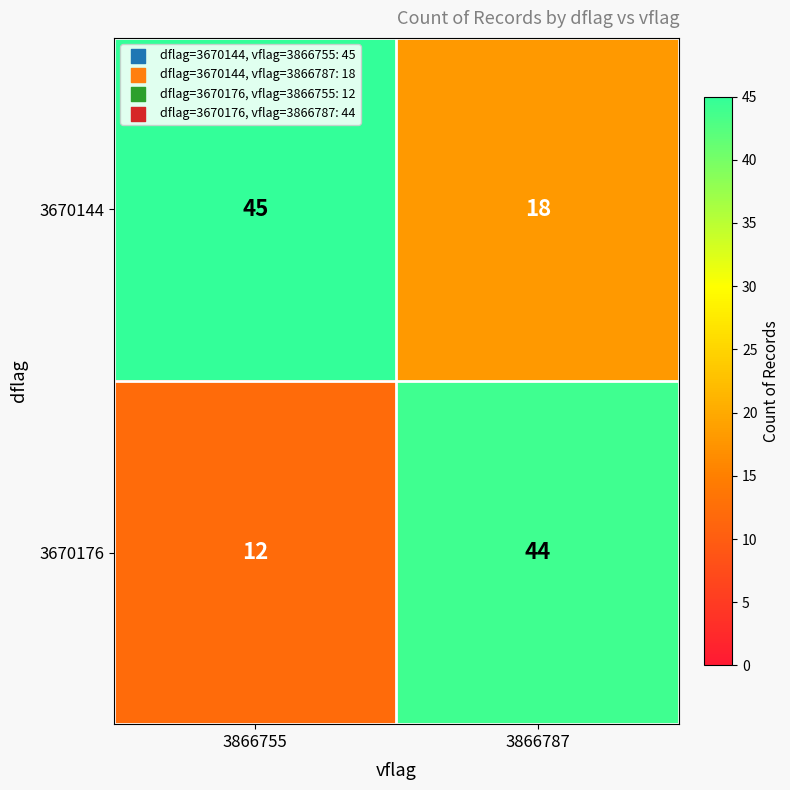

What is the difference between the 3670144 values at 3866787 and 3866755?

27